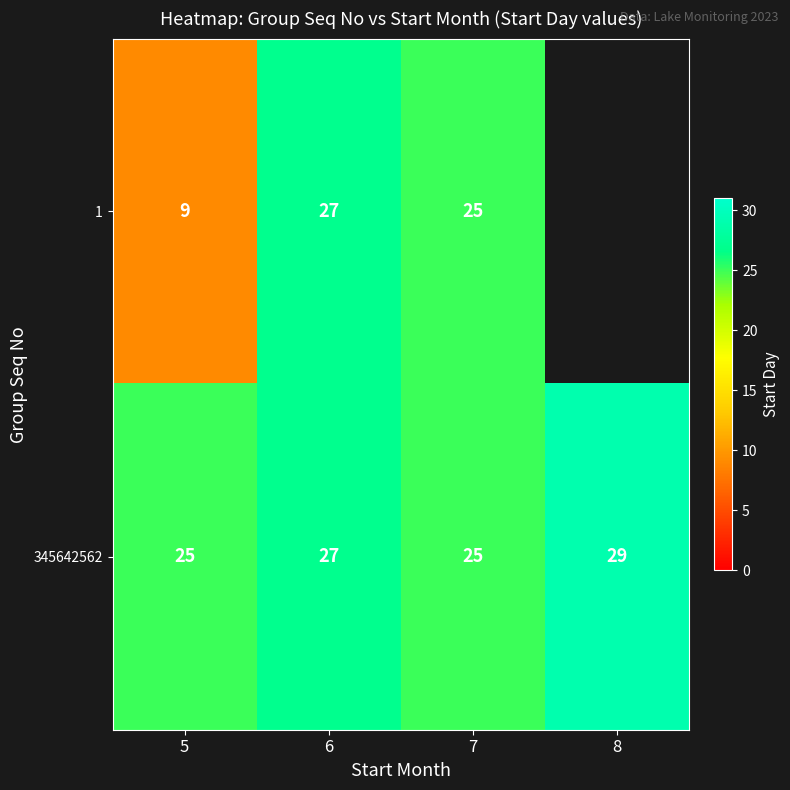

True or false: 345642562 has a value of 29 at 8.

True